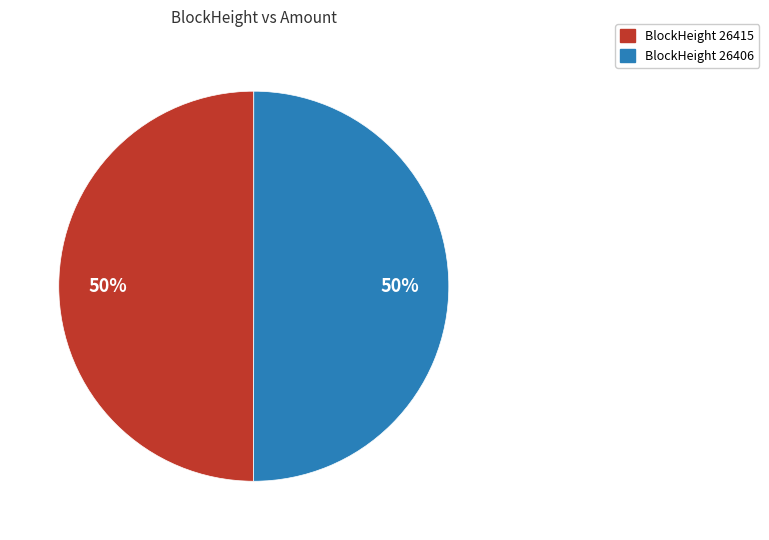

To the nearest percent, what is the average slice percentage?

50%